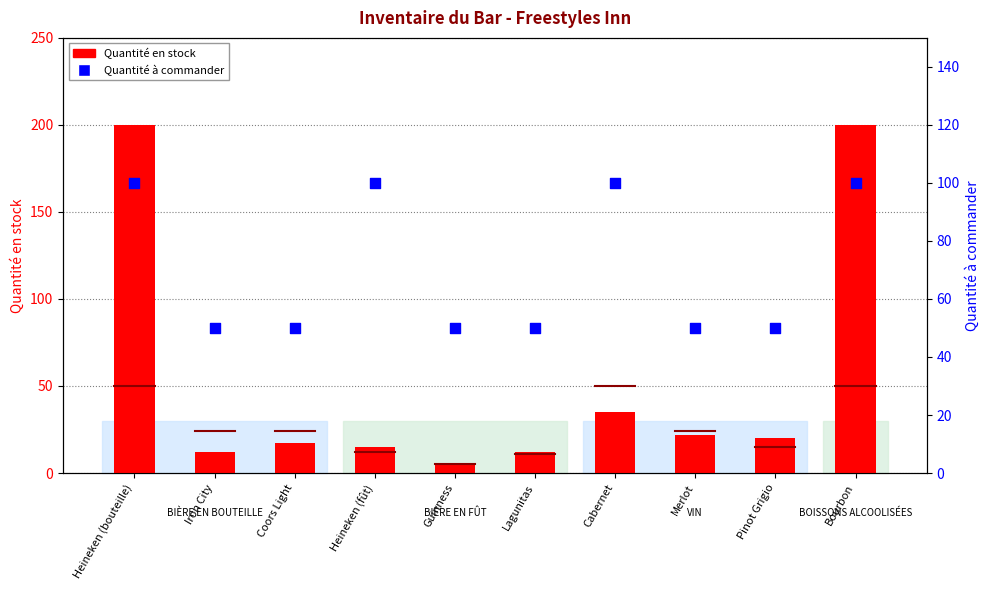

At how many categories does at least one series exceed 146?

2